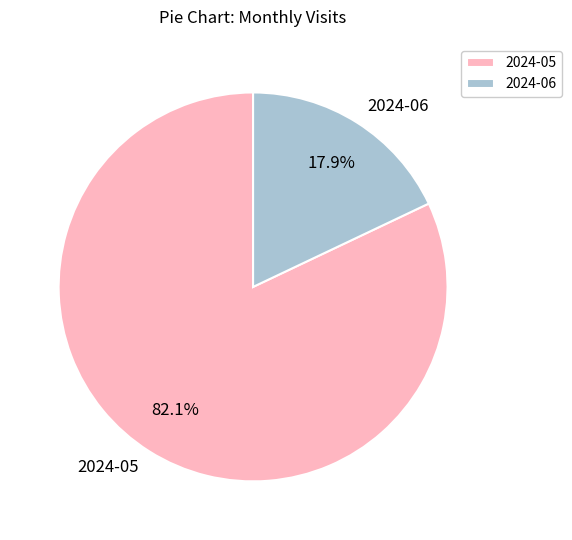

The 2024-06 slice represents 18% of the pie. True or false?

True